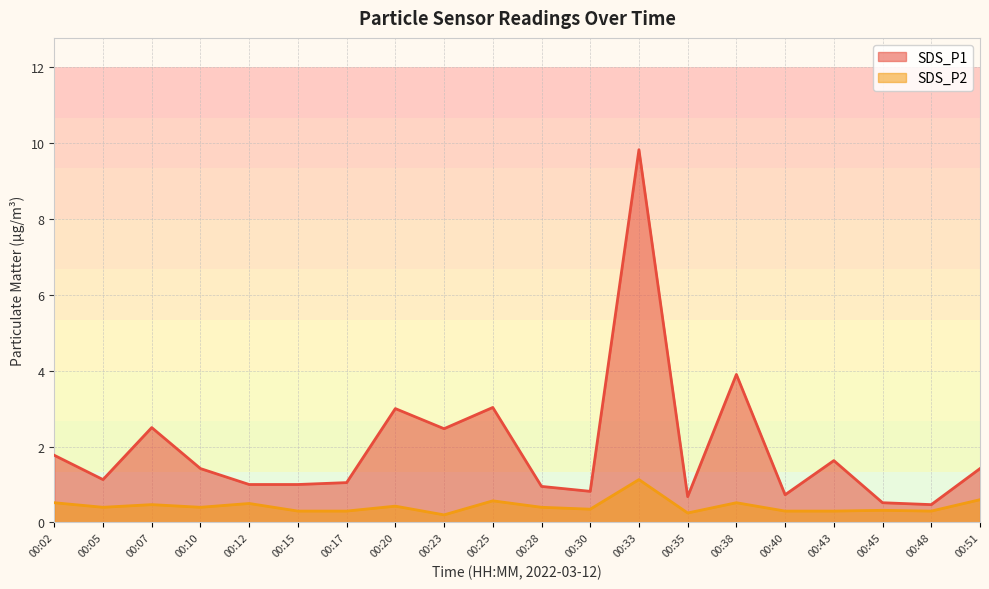

True or false: SDS_P1 and SDS_P2 intersect in this chart.

False